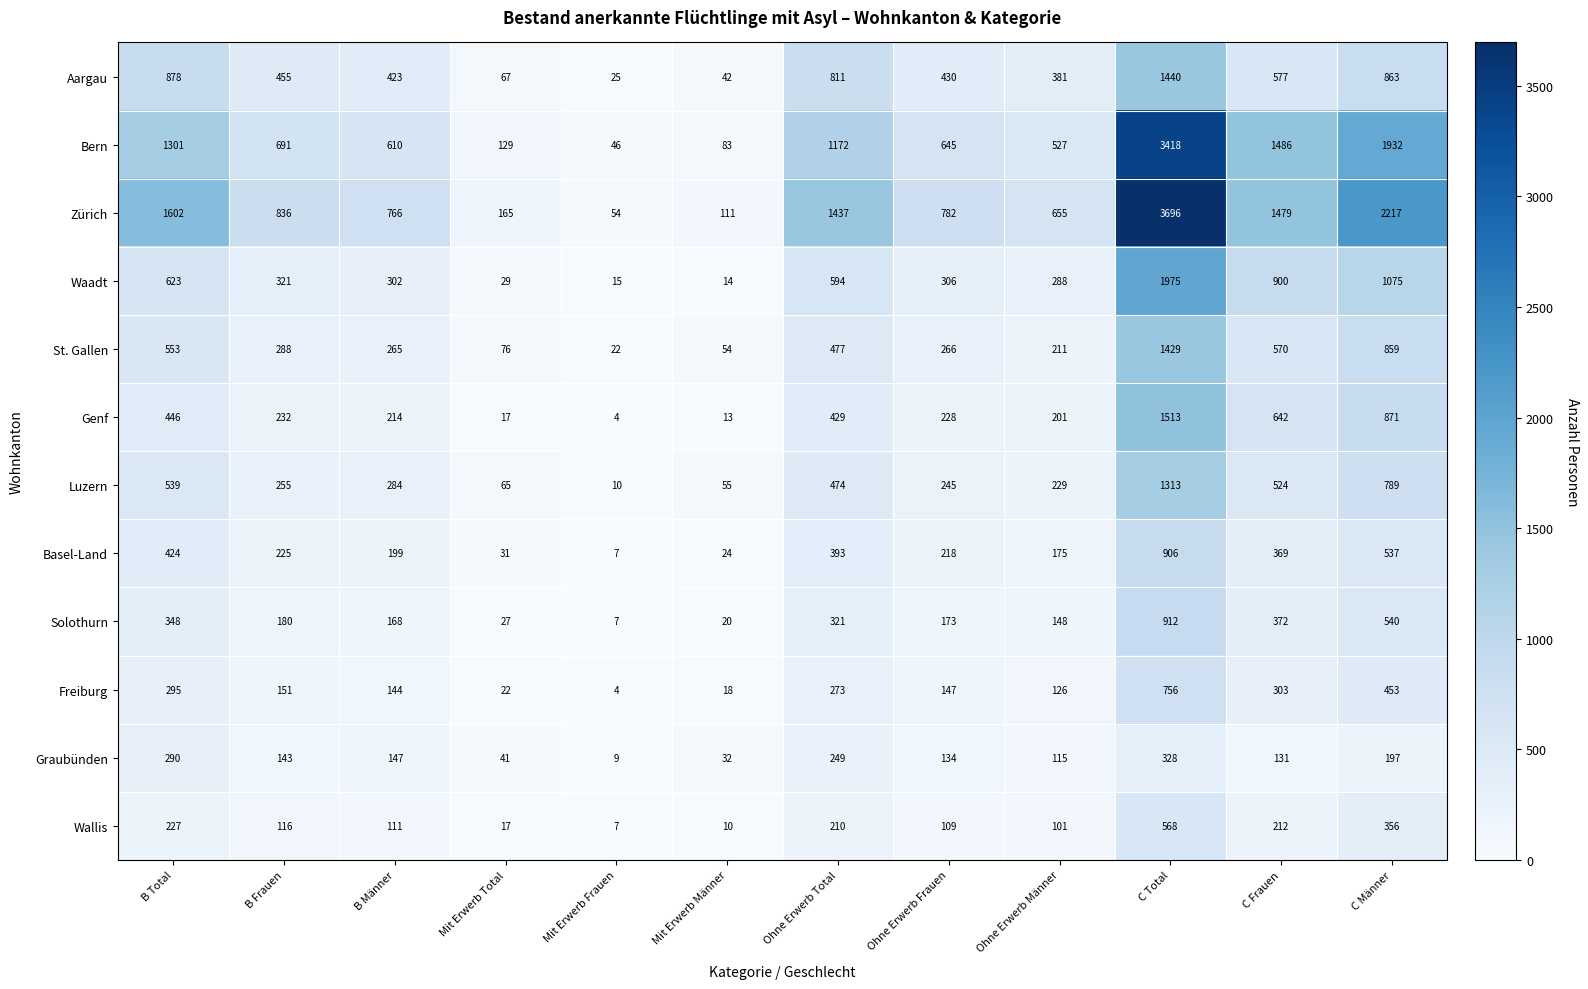

What is the smallest value displayed?

4